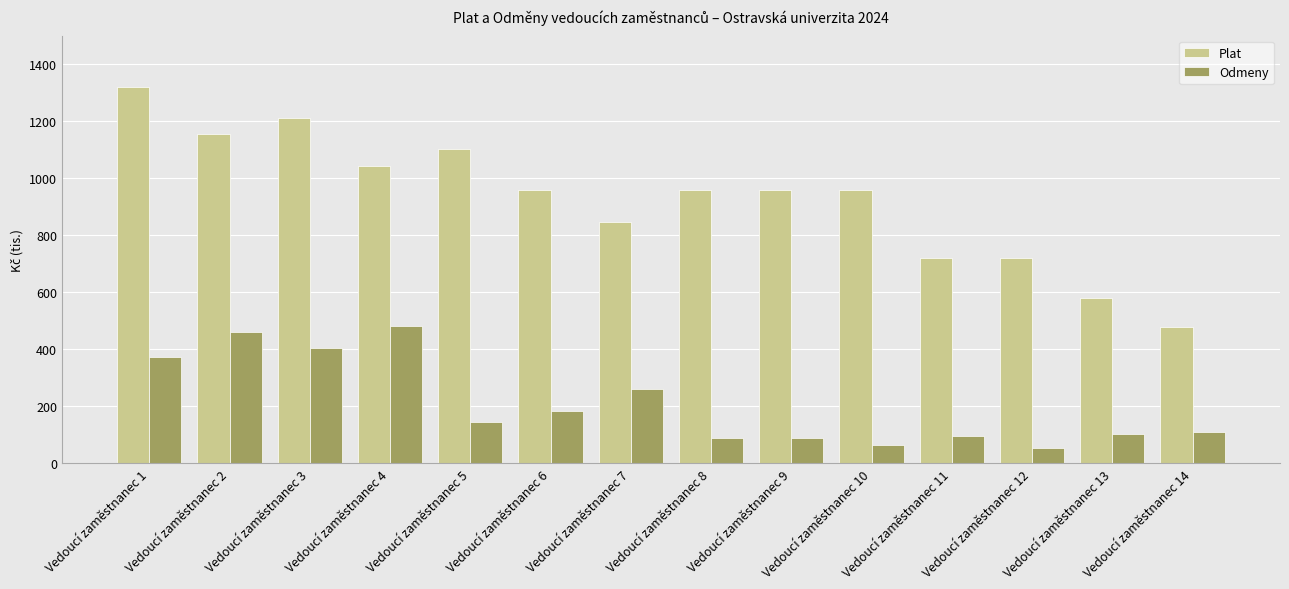

What is the value of the Odmeny bar at the 3rd from the left?

404000